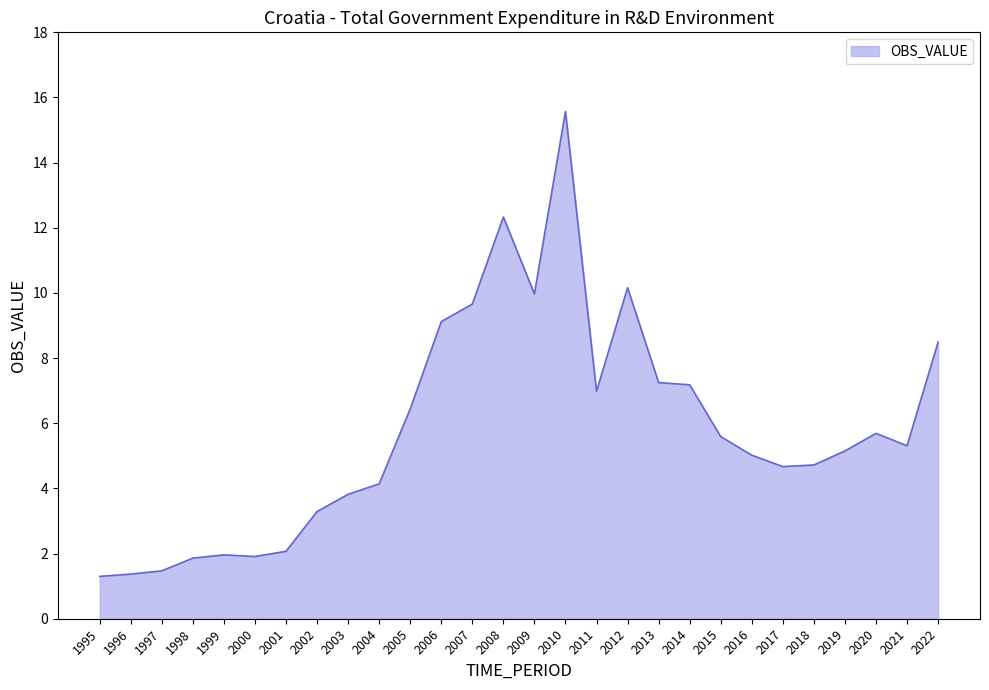

What is the average value?

5.8